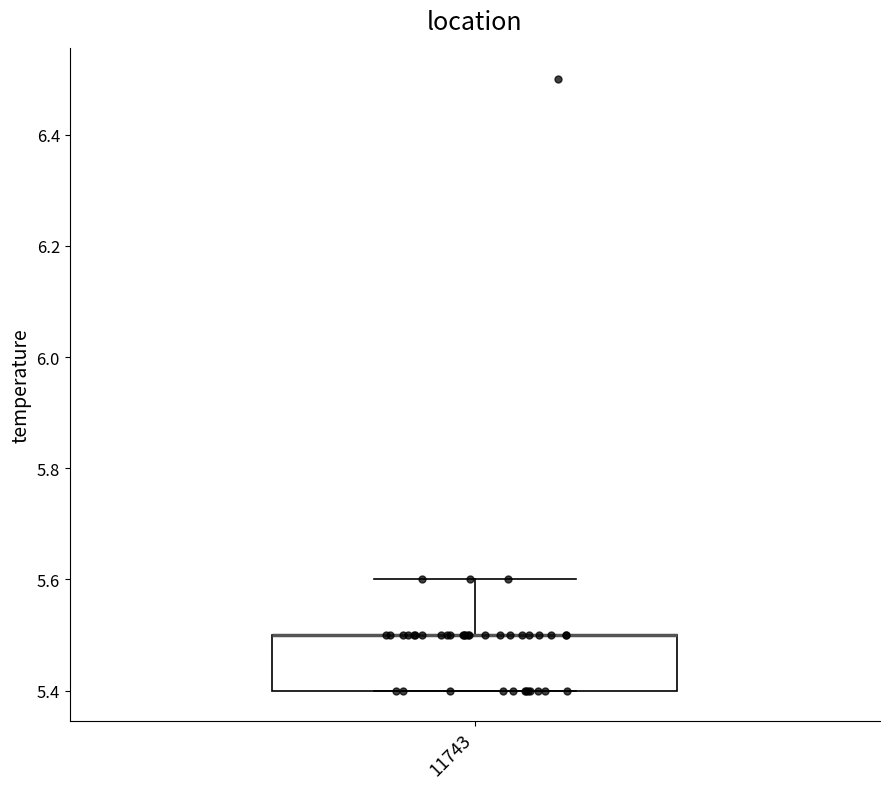

Read this box plot against the y-axis: the position of the median line, the range covered by the box, and the ends of both whiskers. The values are not printed on the chart, so give them approximately, as read against the axis.

median 5.5 (drawn on the box's upper edge), box 5.4 to 5.5, whiskers 5.4 to 5.6